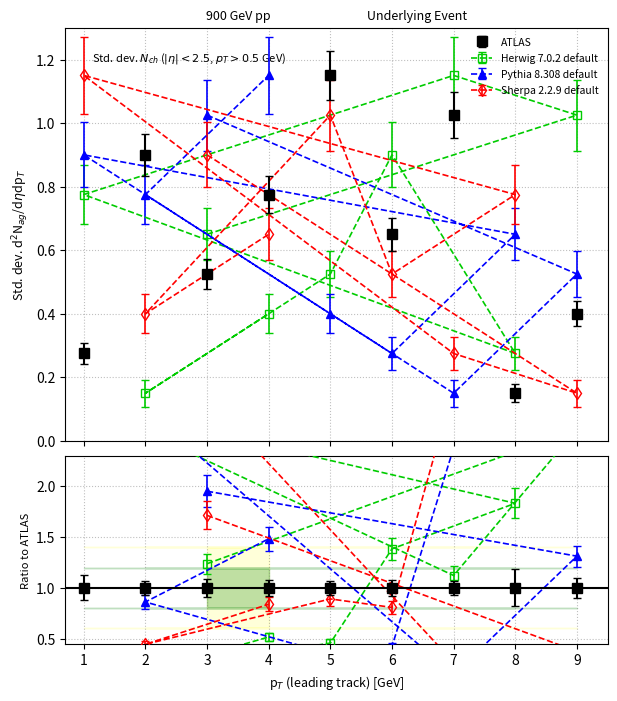

What is the spread (max minus min) of values at 5?

0.7